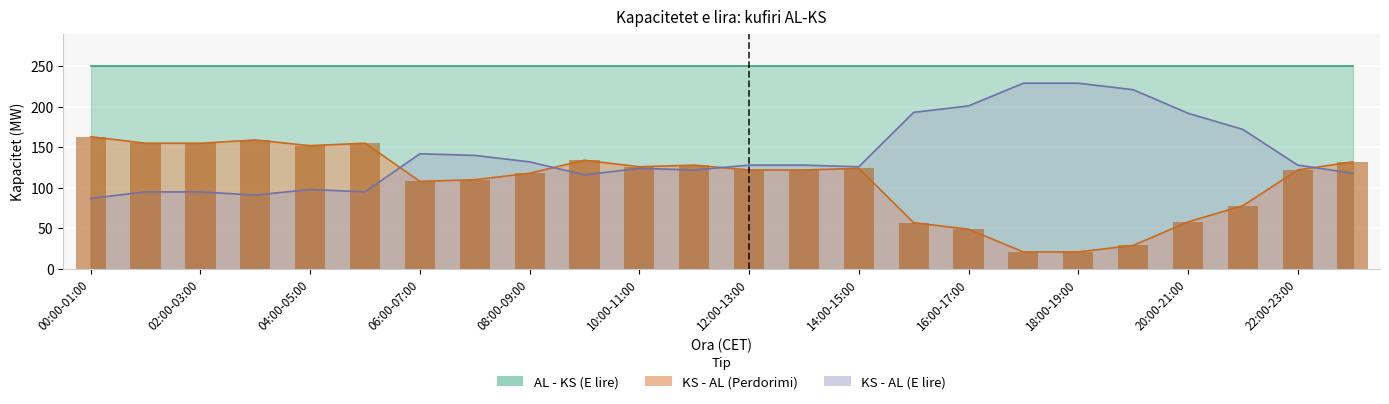

How many bars are there in each group?

2